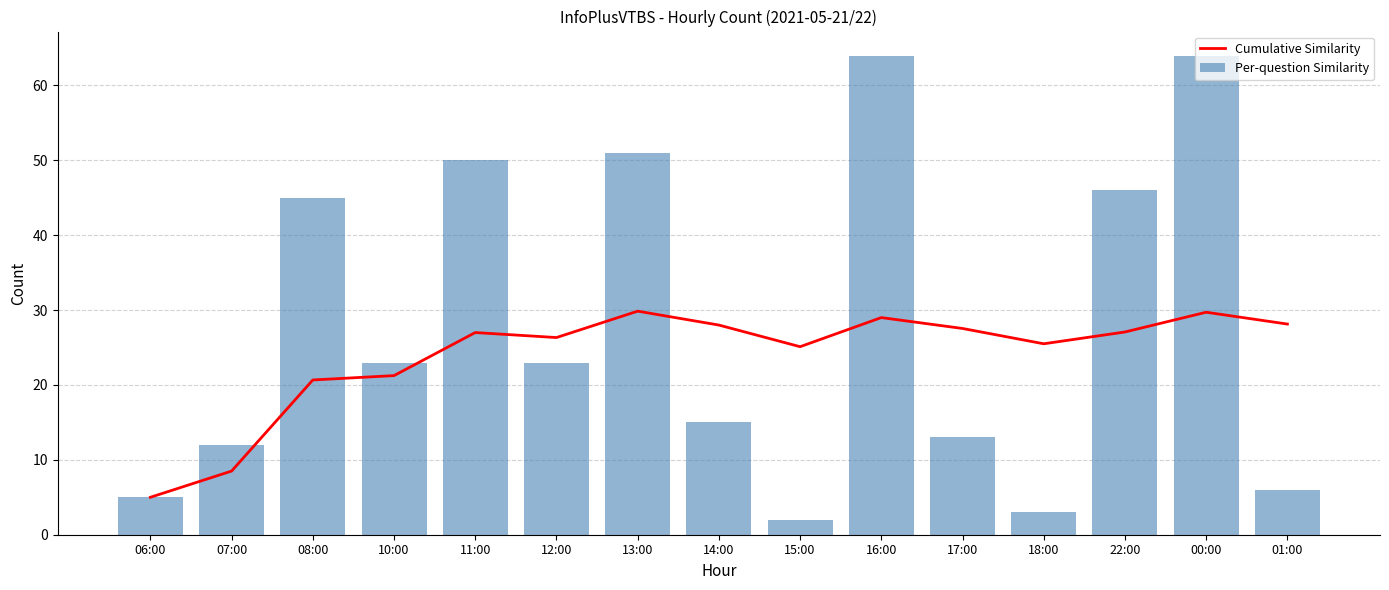

What is the smallest value displayed?

2.0